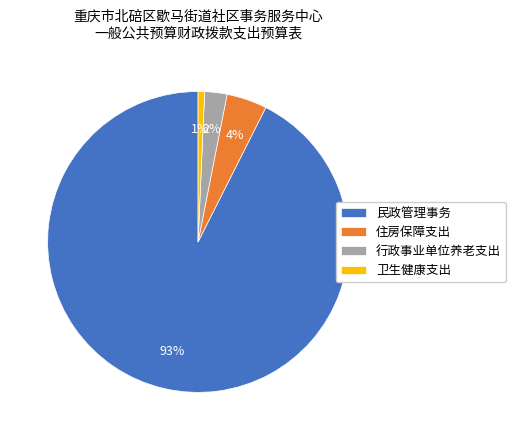

True or false: 住房保障支出 accounts for 4% of the total.

True